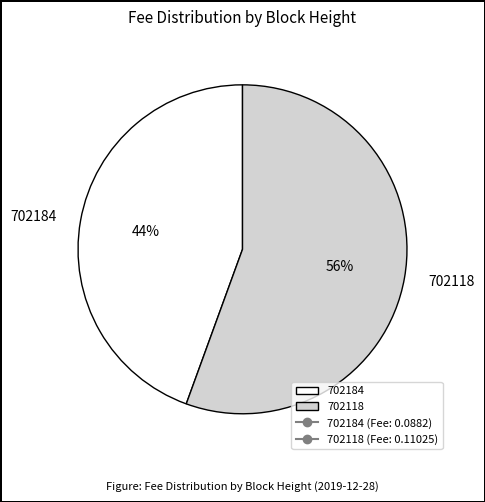

What percentage is the 702184 slice, to the nearest percent?

44%